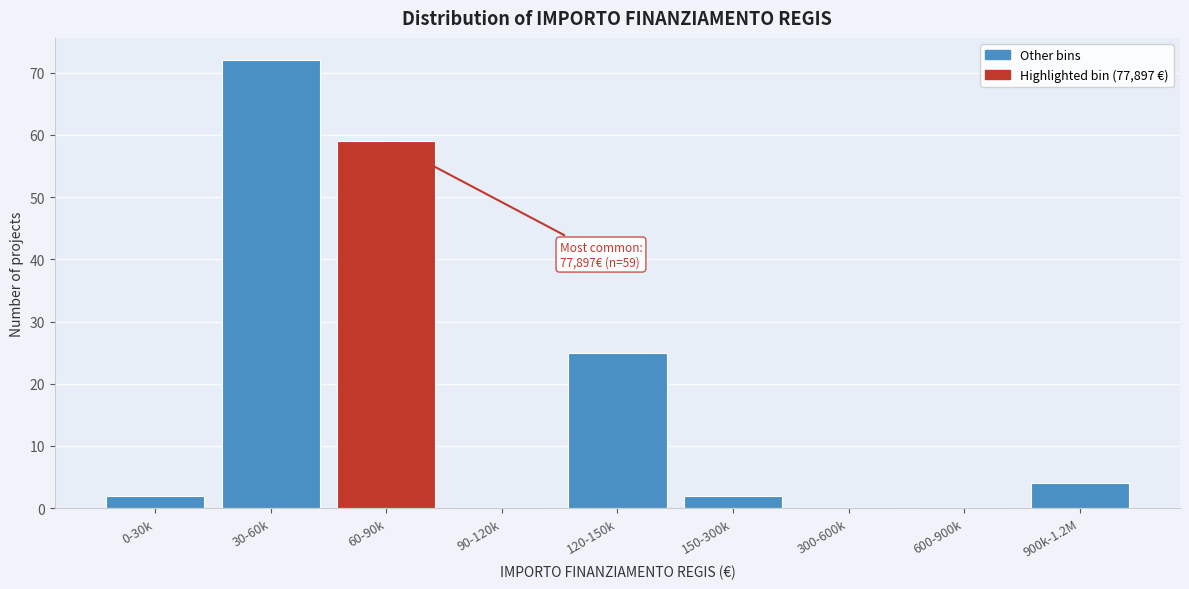

Reading left to right, extract all data points from this chart.

0-30k=2	30-60k=72	60-90k=59	90-120k=0	120-150k=25	150-300k=2	300-600k=0	600-900k=0	900k-1.2M=4